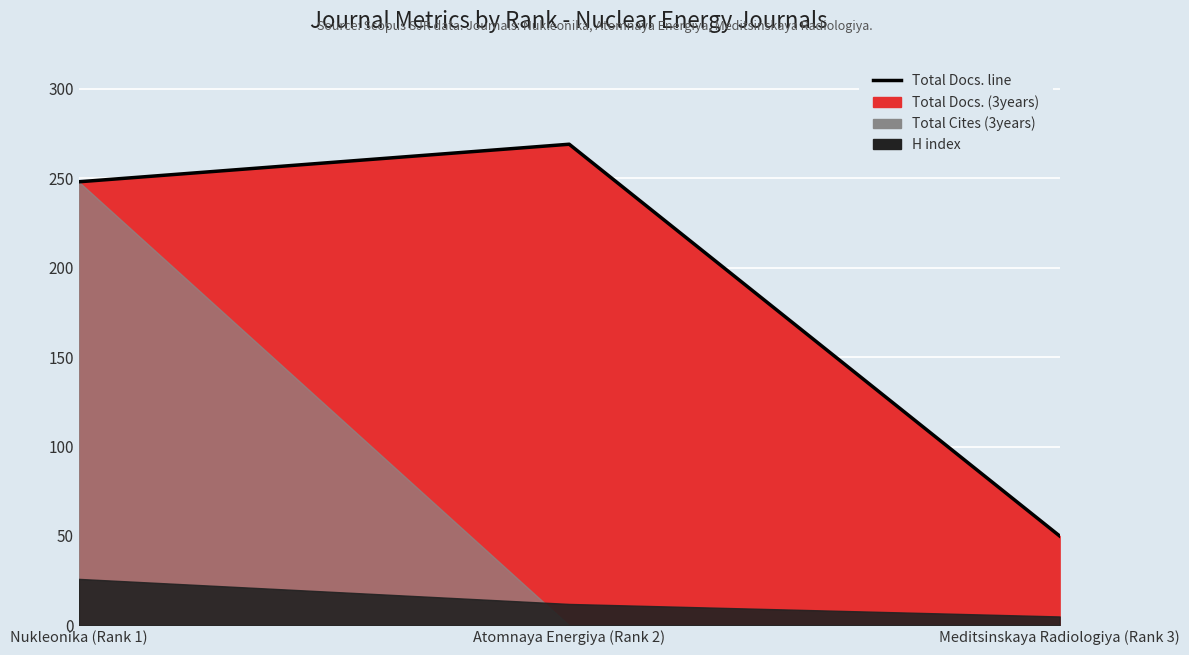

List the labels in order of value, largest first.

Atomnaya Energiya (Rank 2), Nukleonika (Rank 1), Meditsinskaya Radiologiya (Rank 3)